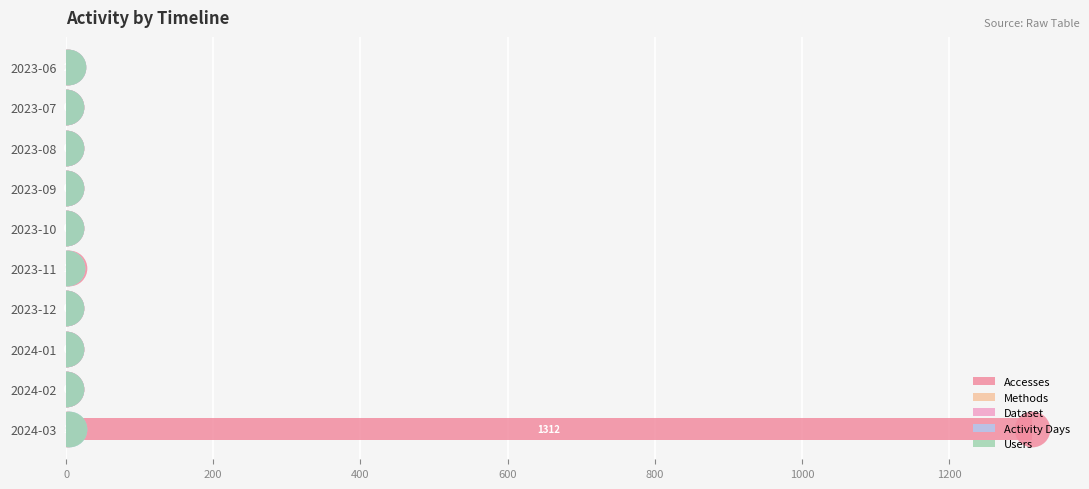

Which series has the widest spread of Y values?

Accesses